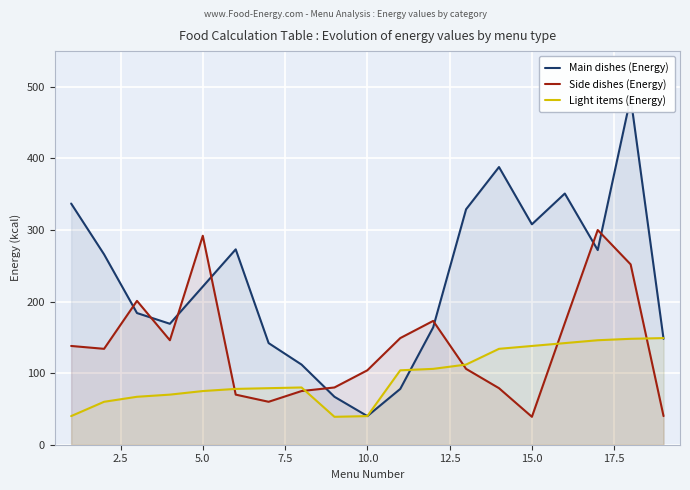

What is the lowest value of the Light items (Energy) series?

39